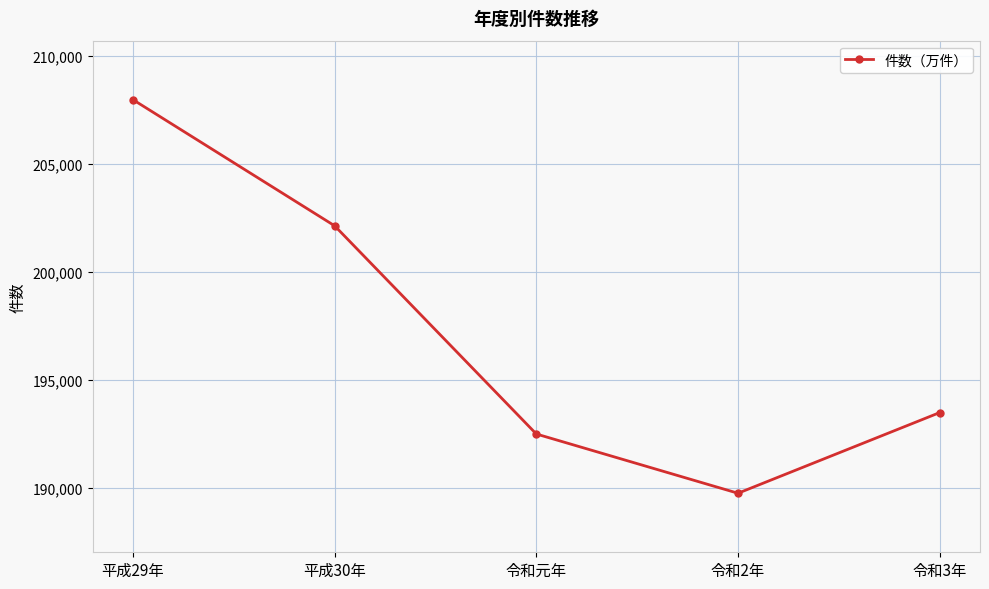

What is the difference between the values at 令和2年 and 令和3年?

3733